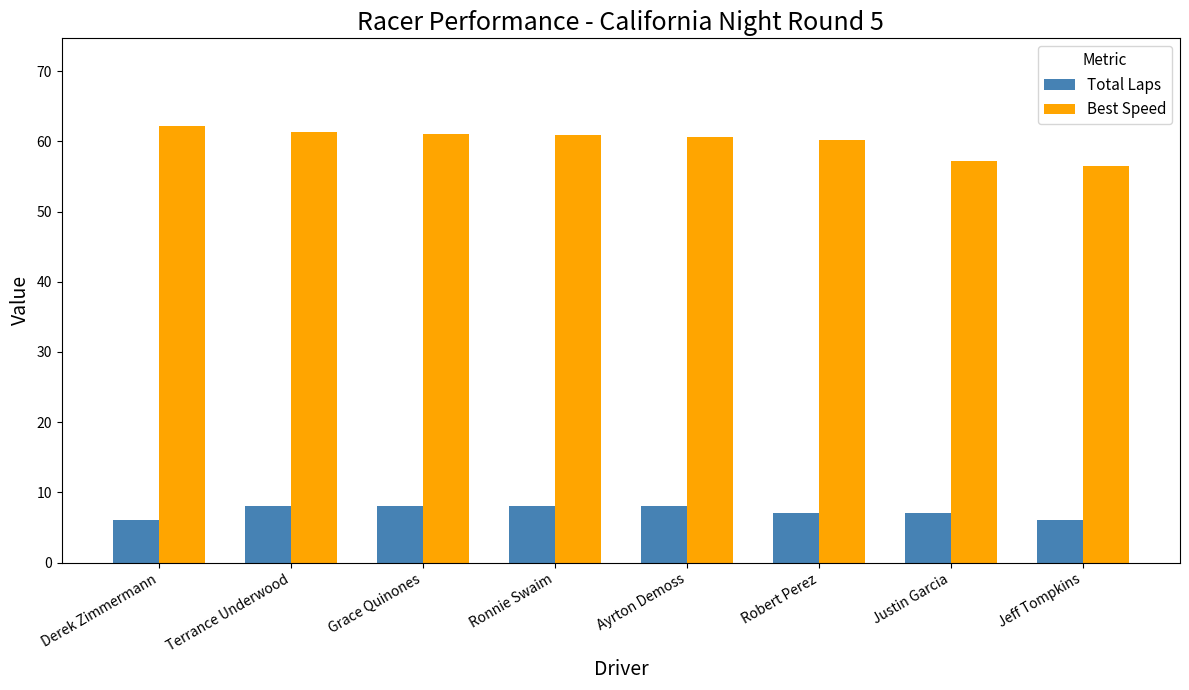

How many distinct data groups are displayed?

2